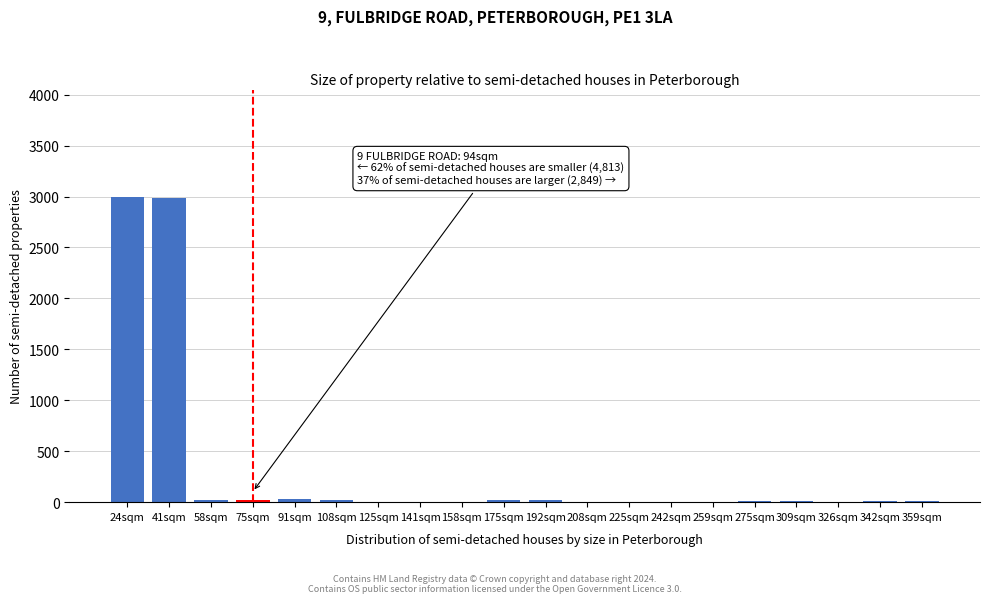

What is the maximum value shown in the chart?

3000